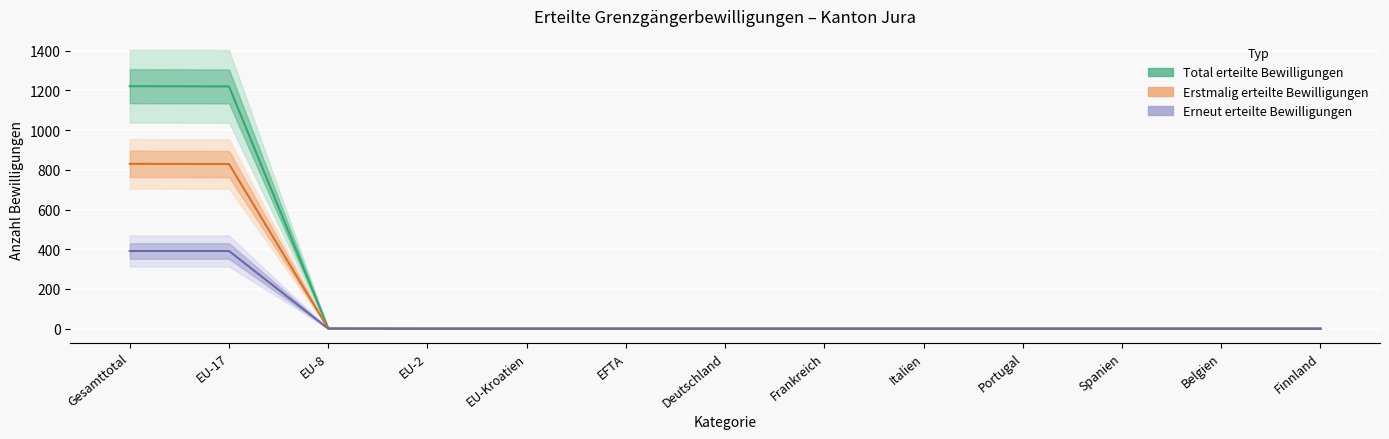

Which series has the largest range (max minus min)?

Total erteilte Bewilligungen